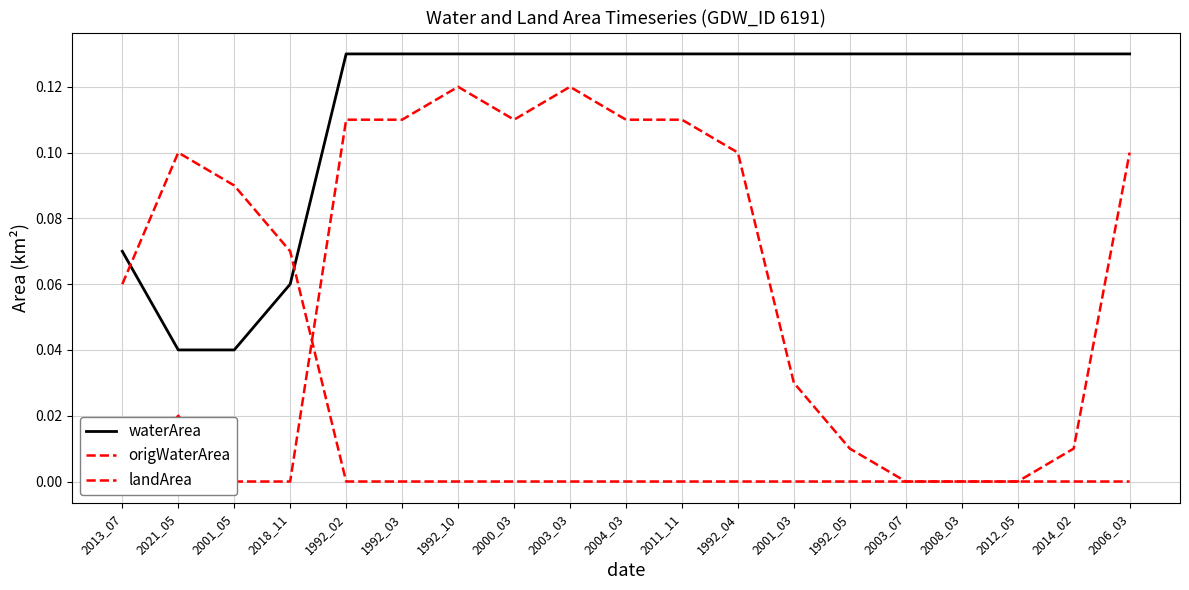

What is the sum of all waterArea values?

2.2